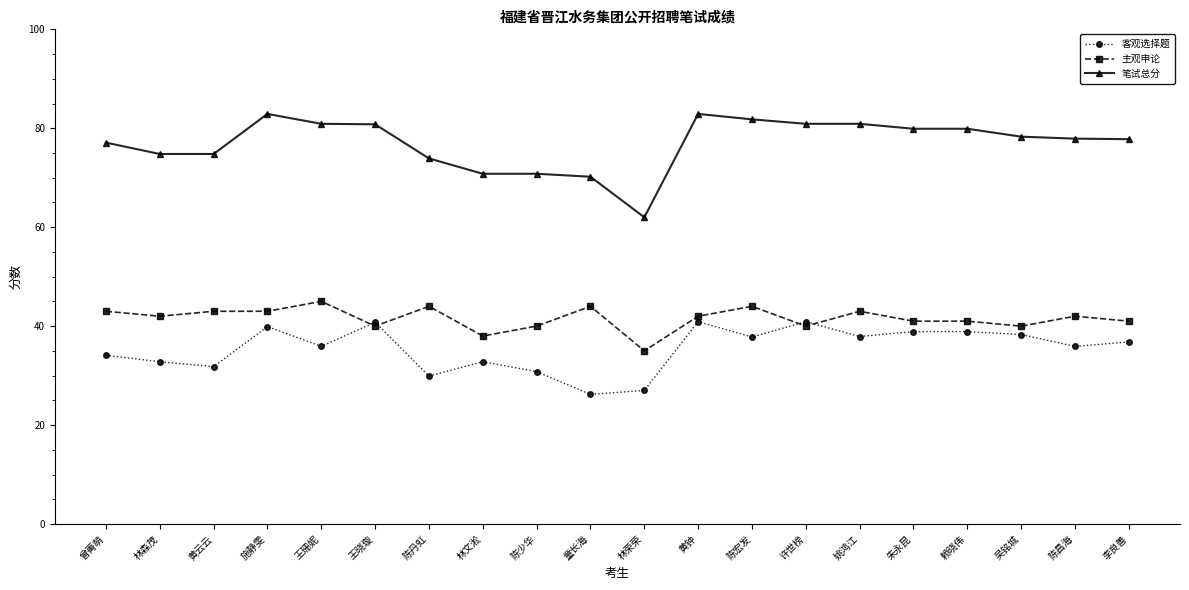

Where is the first local maximum for 笔试总分?

施静雯